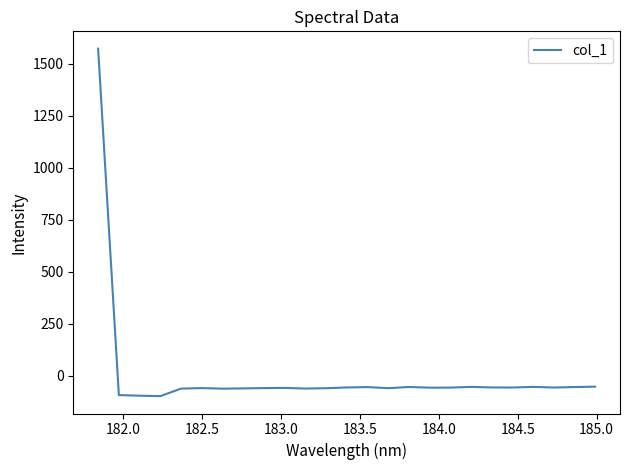

What is the maximum value shown in the chart?

1573.3